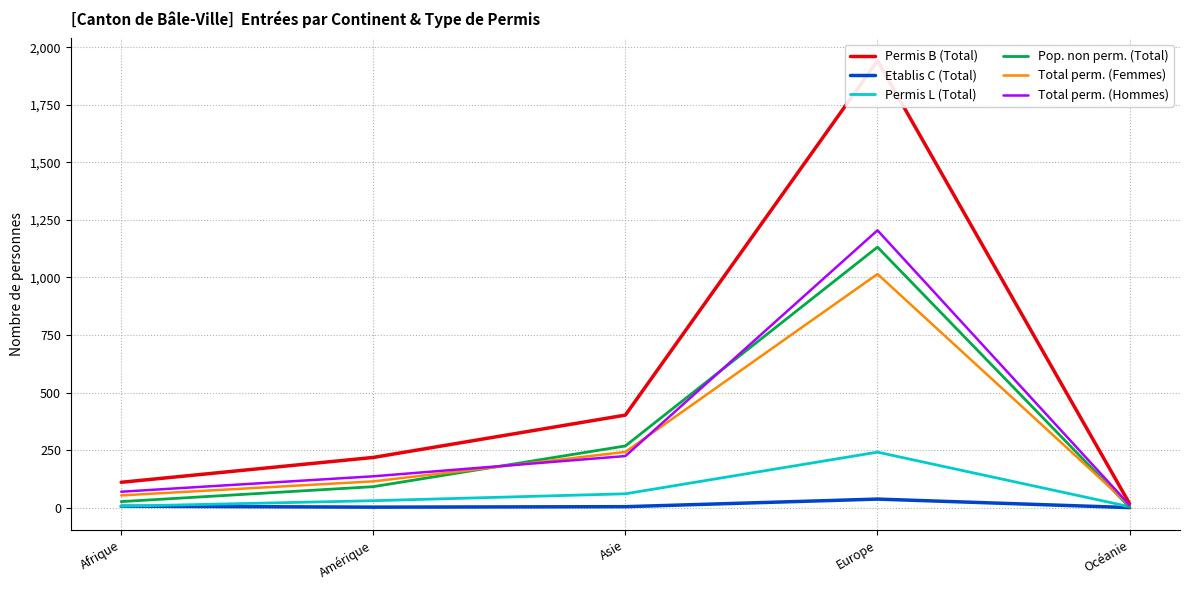

Reading right to left, what are all the values shown in this chart?

Permis B (Total): Océanie=17	Europe=1942	Asie=402	Amérique=218	Afrique=110
Etablis C (Total): Océanie=0	Europe=37	Asie=4	Amérique=2	Afrique=6
Permis L (Total): Océanie=4	Europe=241	Asie=60	Amérique=30	Afrique=6
Pop. non perm. (Total): Océanie=2	Europe=1132	Asie=268	Amérique=91	Afrique=26
Total perm. (Femmes): Océanie=10	Europe=1015	Asie=242	Amérique=114	Afrique=53
Total perm. (Hommes): Océanie=11	Europe=1205	Asie=224	Amérique=136	Afrique=69